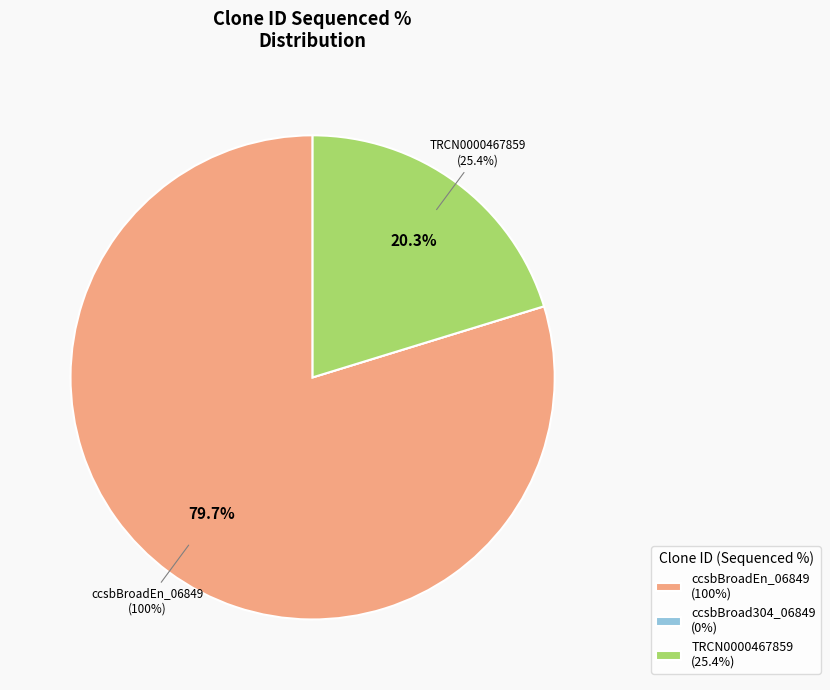

Which category has the biggest portion of the pie?

ccsbBroadEn_06849